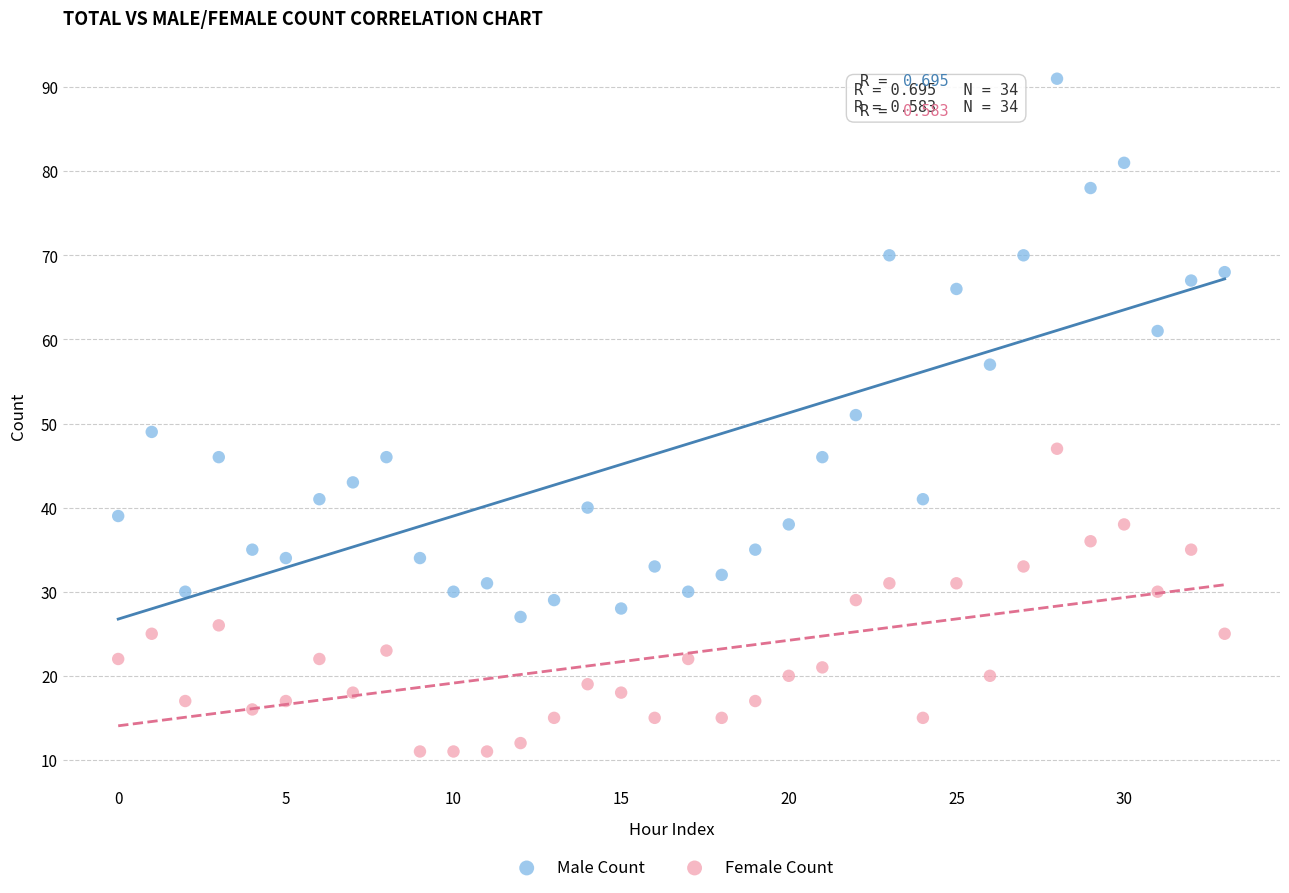

Which series has the widest spread of Y values?

Male Count